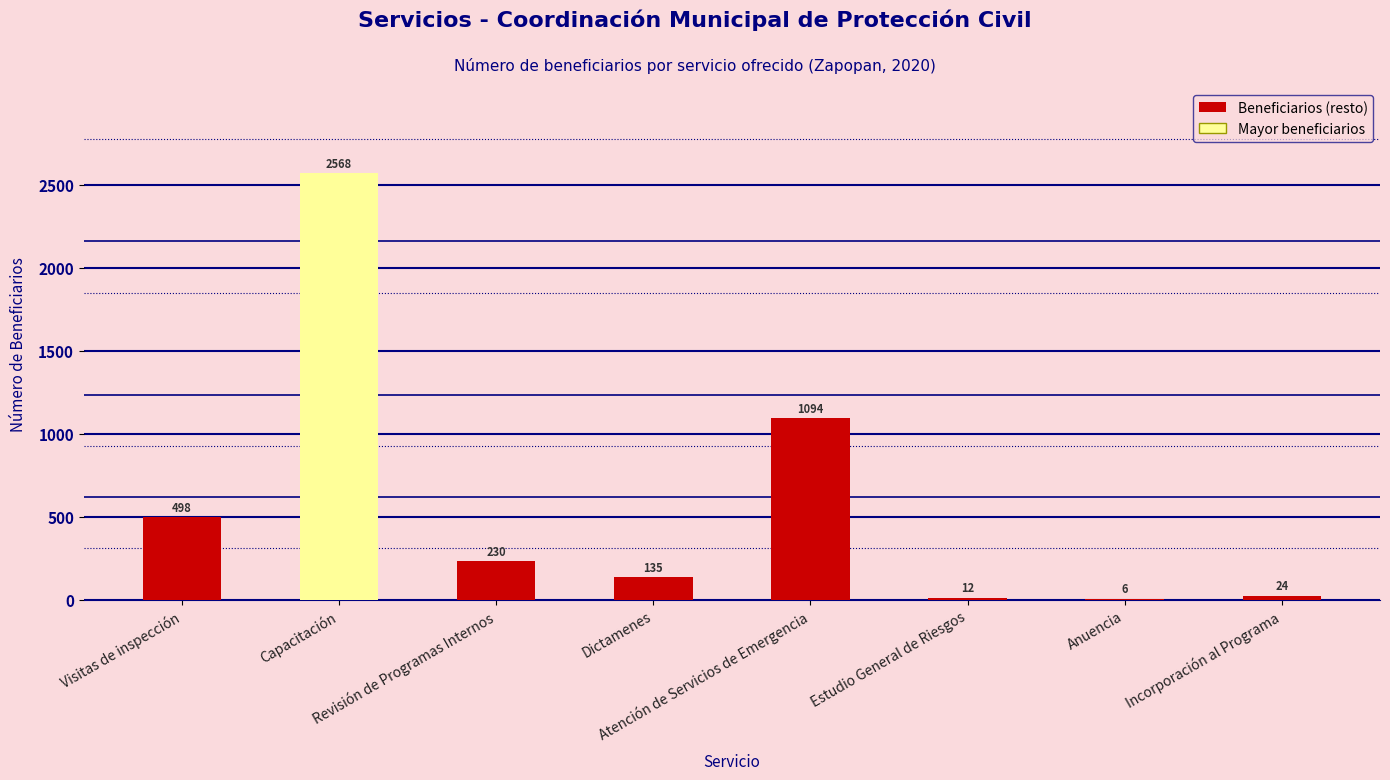

What is the maximum value shown in the chart?

2568